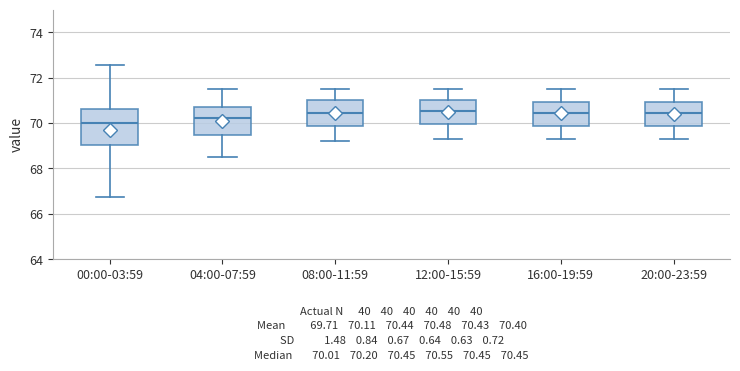

Which box is the tallest, from its lower edge to its upper edge?

00:00-03:59